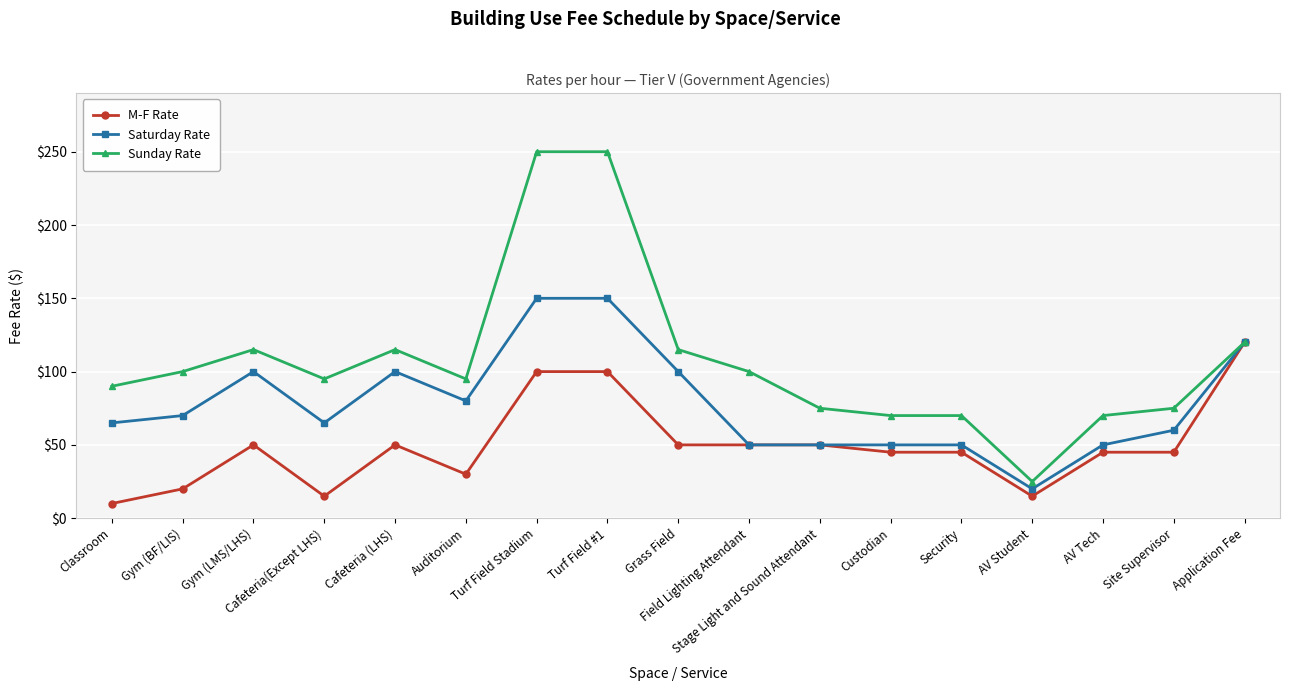

At Grass Field, list the series in order from smallest to largest.

M-F Rate, Saturday Rate, Sunday Rate